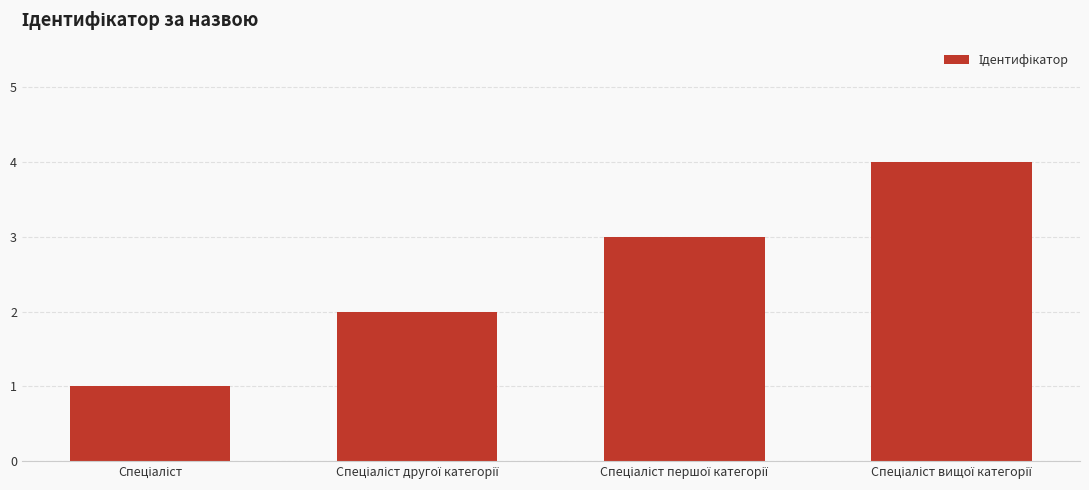

Reading right to left, list all the values displayed in this chart.

4	3	2	1